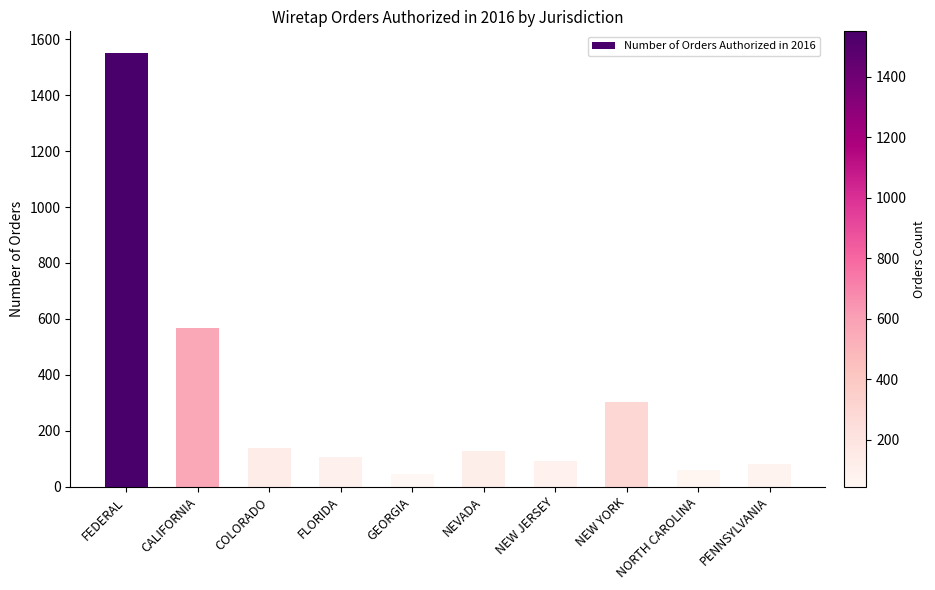

At which category does the chart reach its peak across all series?

FEDERAL